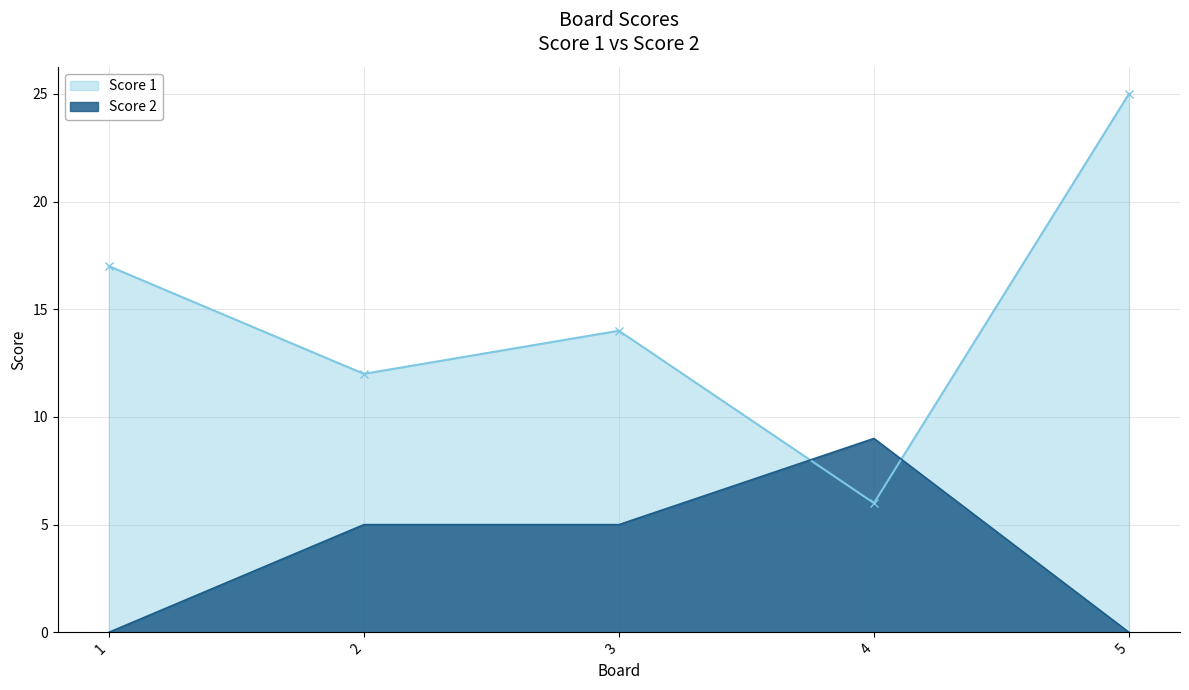

Reading left to right, what are all the values shown in this chart?

Score 1: 17	12	14	6	25
Score 2: 0	5	5	9	0